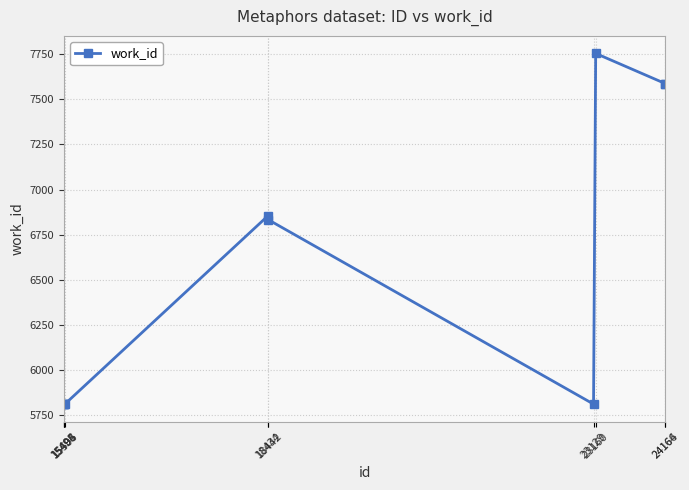

What is the difference between the second highest and minimum values?

1774